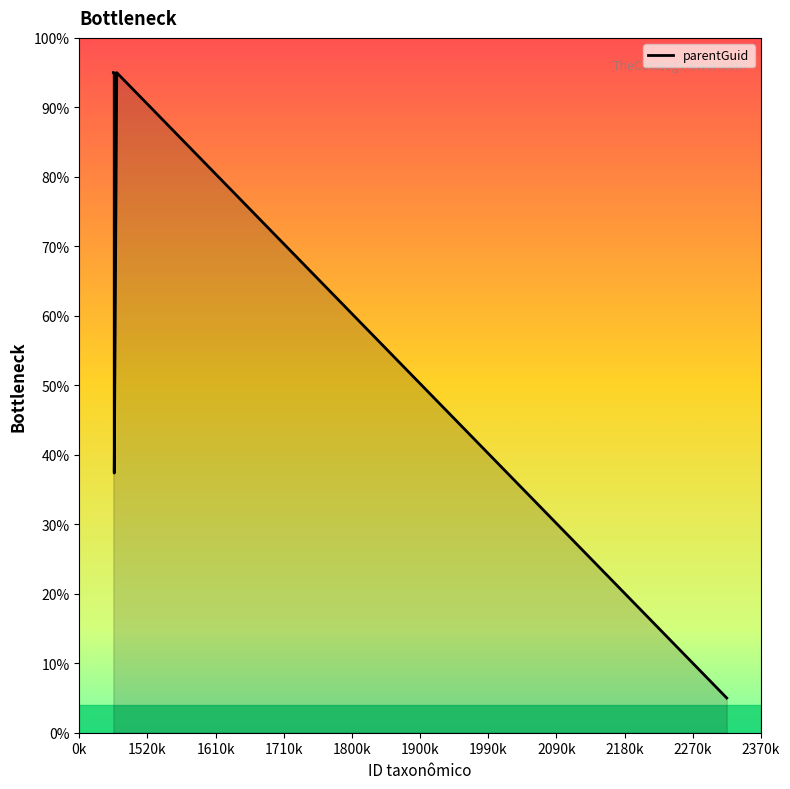

What is the average value?

65.5